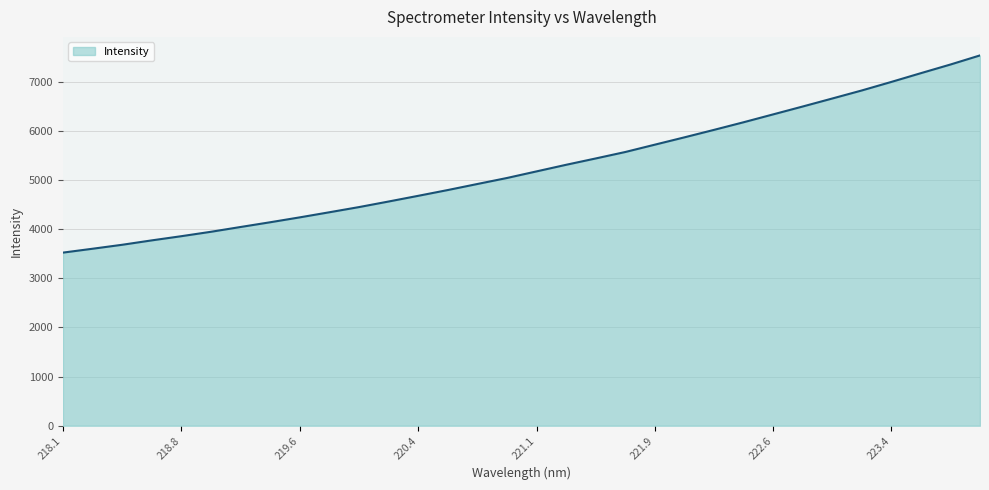

What is the smallest value displayed?

3521.7